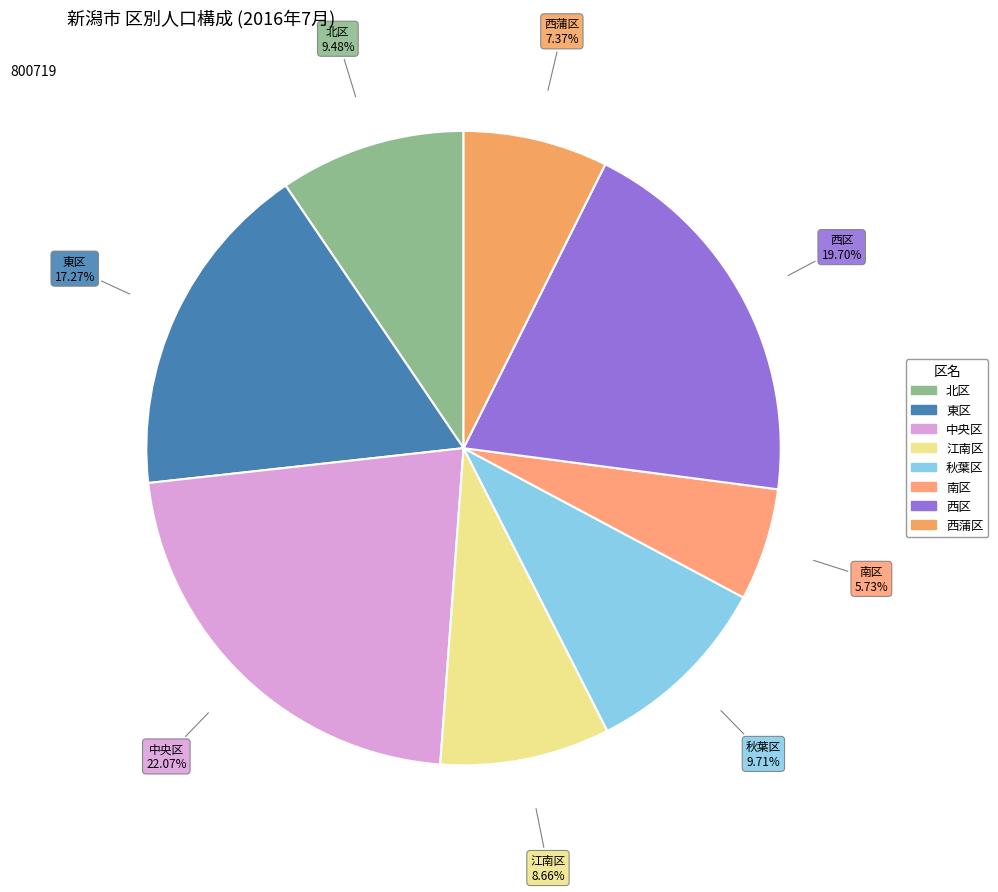

Approximately how many times larger is the value at 西蒲区 compared to 江南区?

0.9